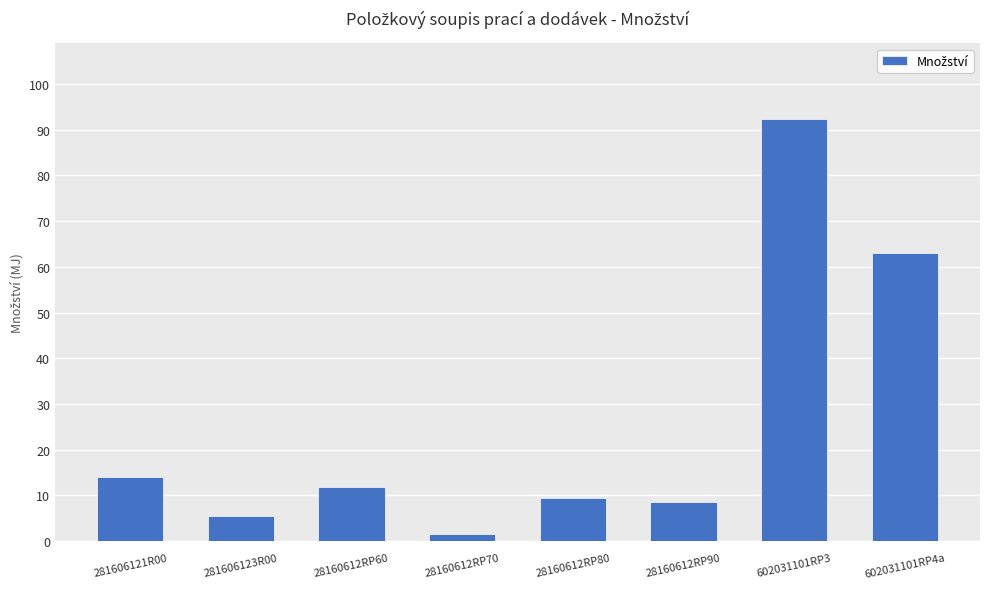

Are the bars horizontal?

No